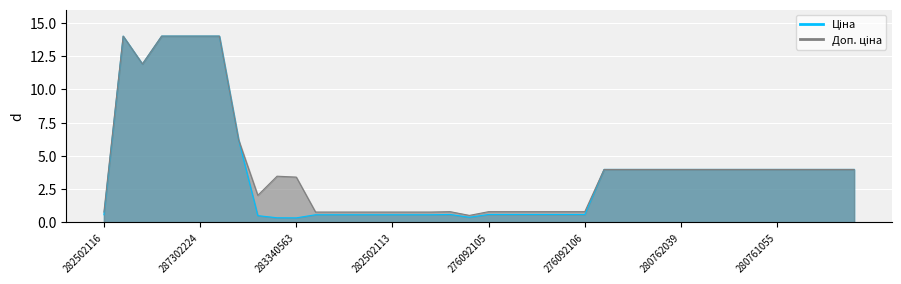

Is the value of Доп. ціна at 280761652 greater than the value of Ціна at 276092106?

Yes